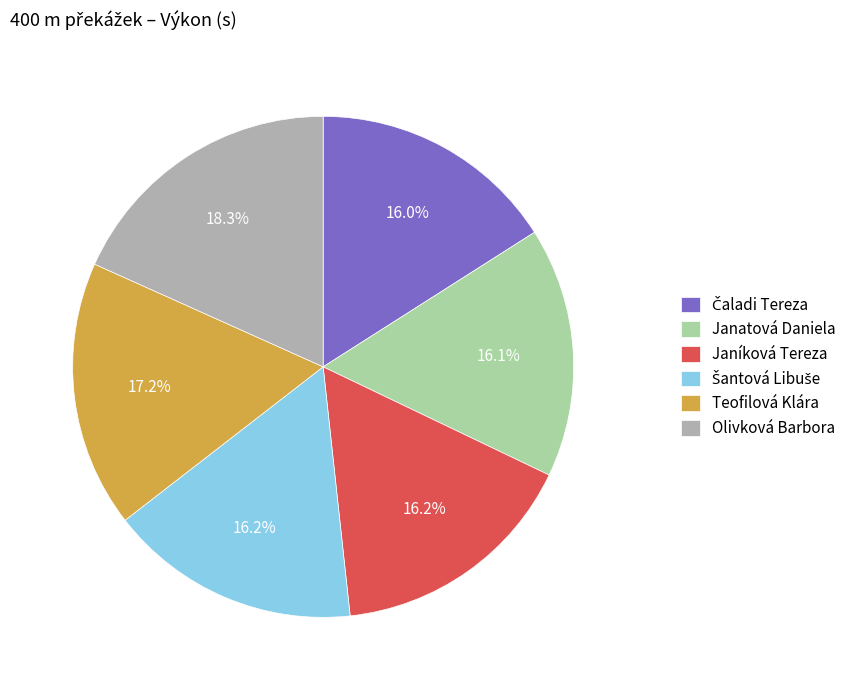

To the nearest percent, what is the difference between the largest and smallest slice percentages?

2%